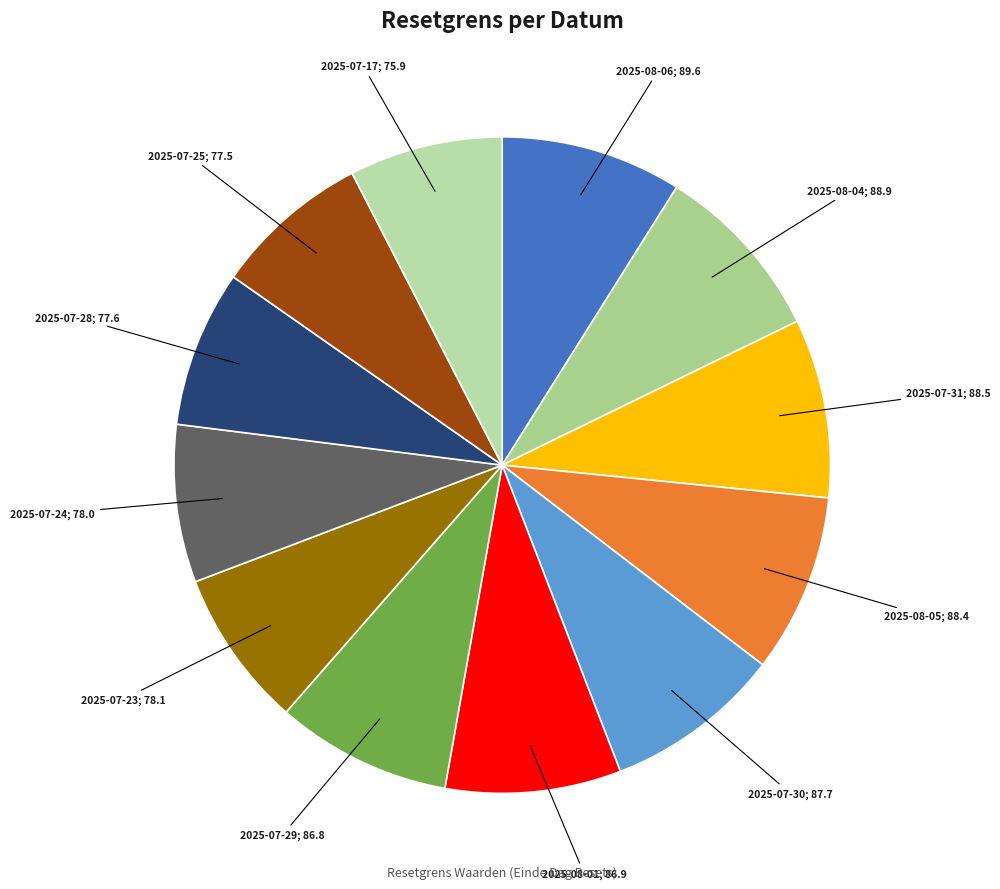

Which slice is the largest?

2025-08-06